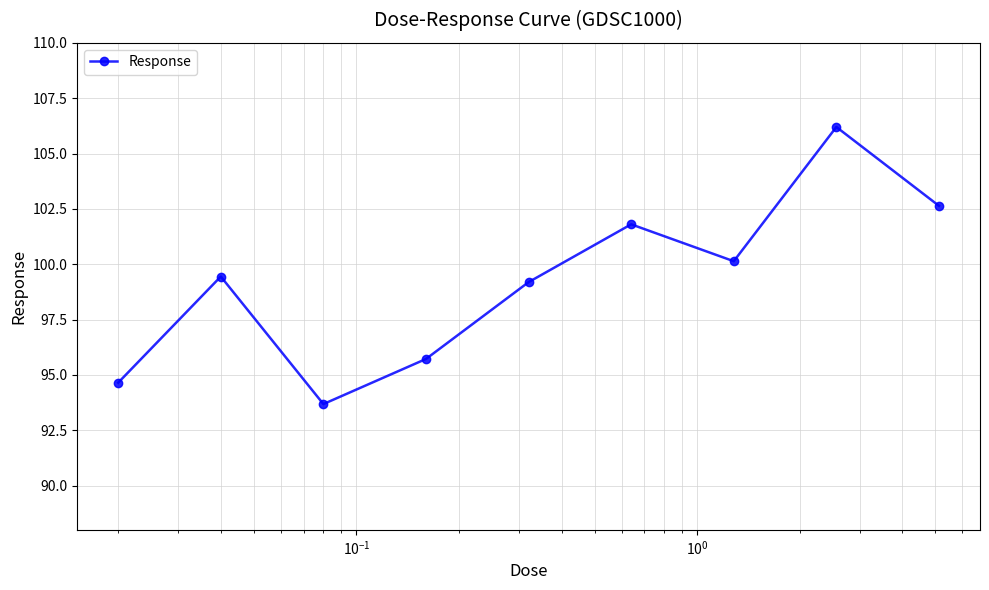

What is the maximum value shown in the chart?

106.2